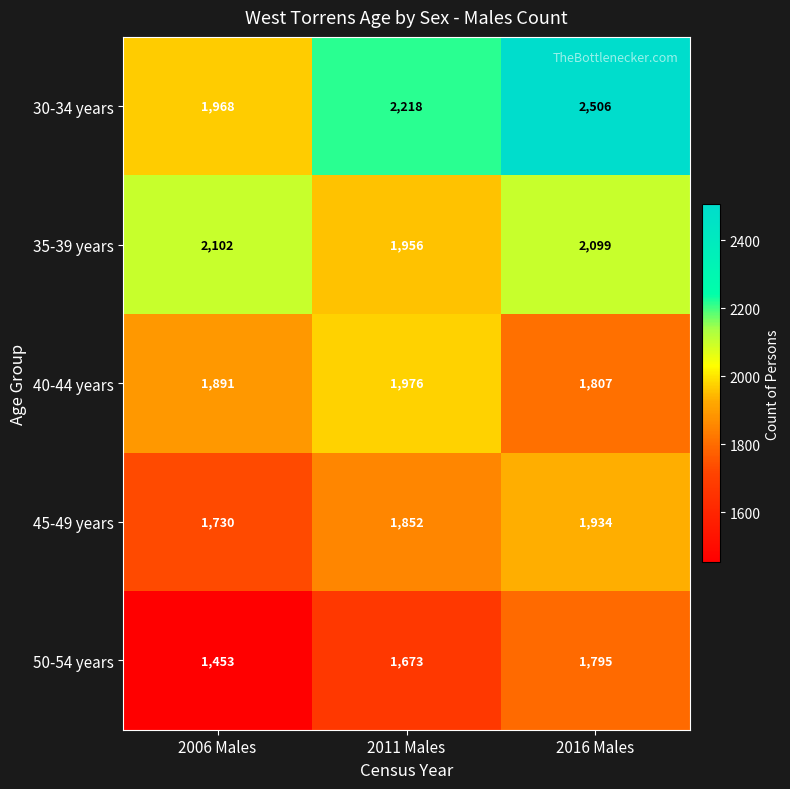

At 2011 Males, list the series in order from largest to smallest.

30-34 years, 40-44 years, 35-39 years, 45-49 years, 50-54 years